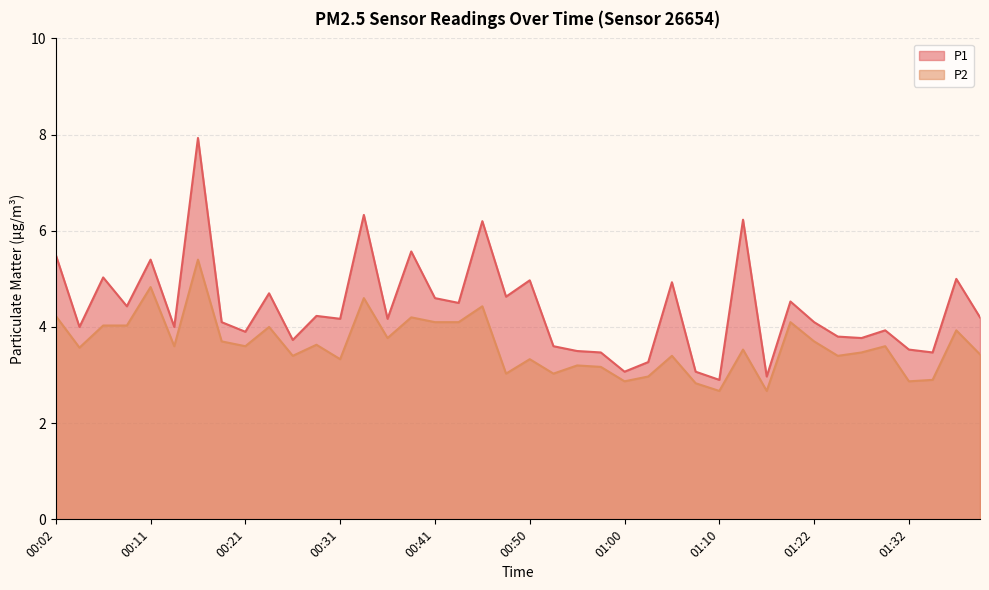

What is the label of the 21st point from the left?

00:50